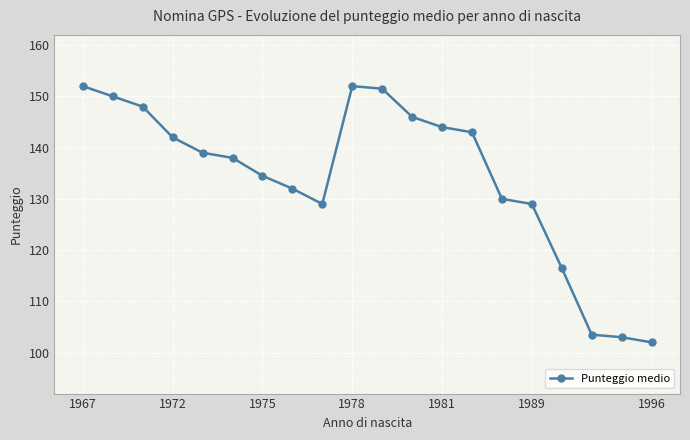

What is the value of the 11th point from the left?

151.5